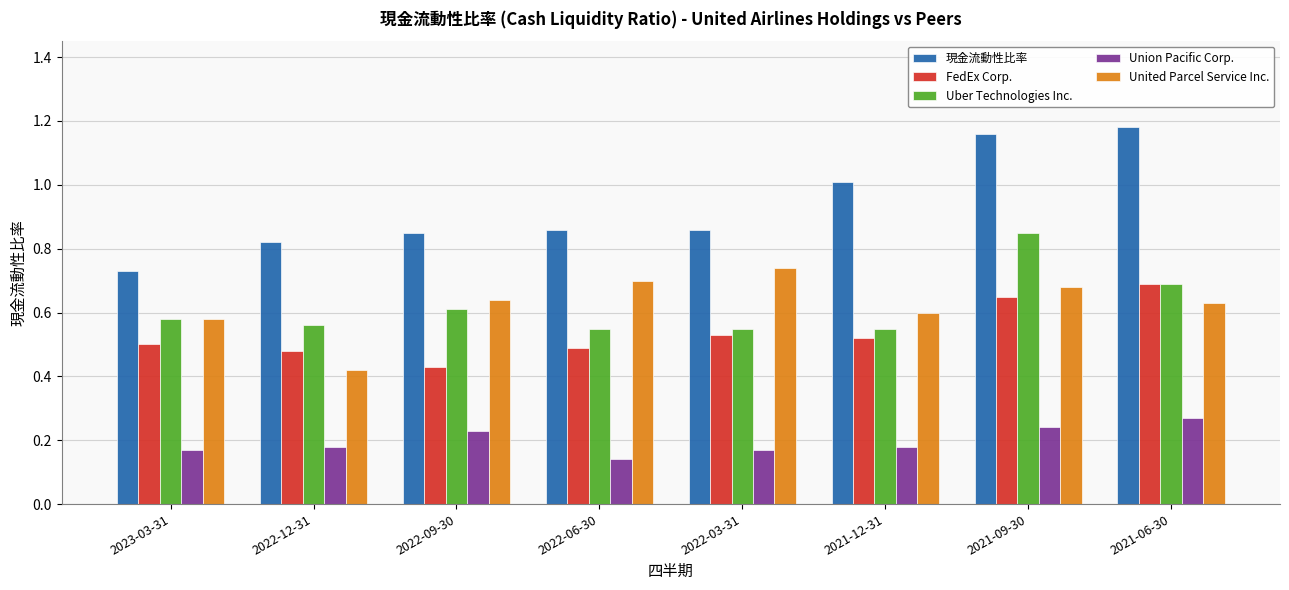

What position from the left is 2021-06-30?

8